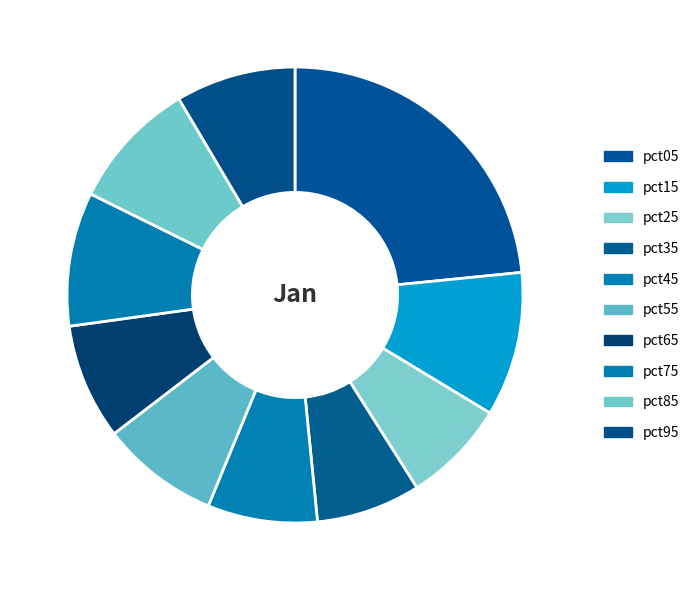

Is there any slice that represents more than half of the pie?

No